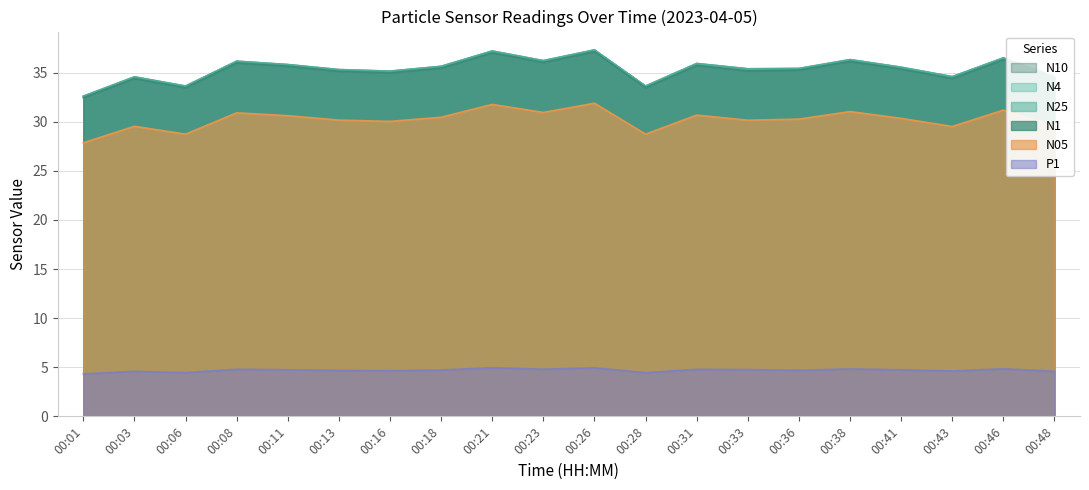

How many data points in N05 are above 30?

14